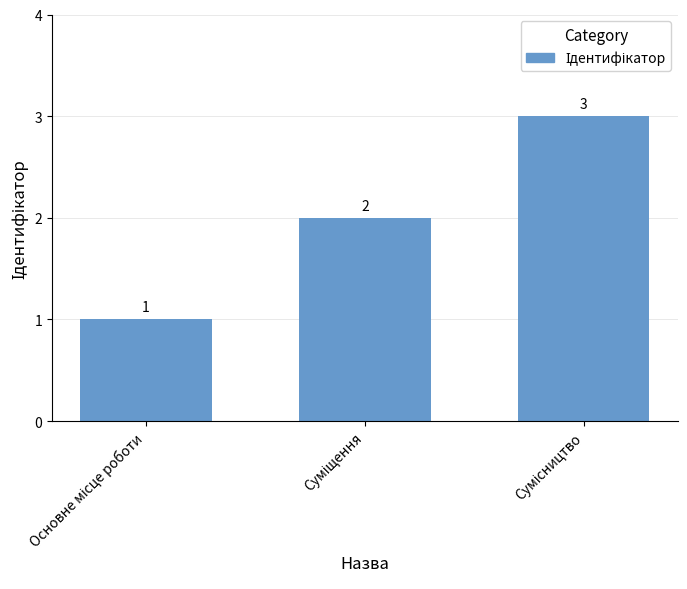

Reading left to right, transcribe all the data shown in this chart.

1	2	3